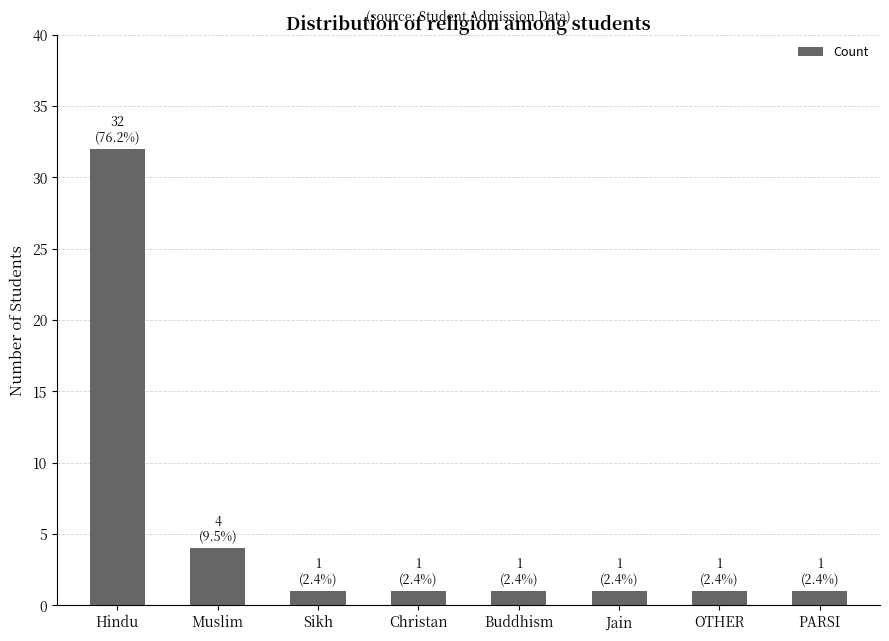

The value at Buddhism is 1. True or false?

True